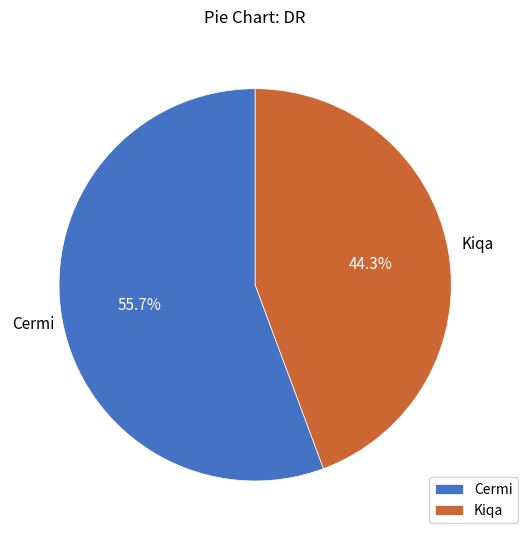

How many segments does this pie chart have?

2